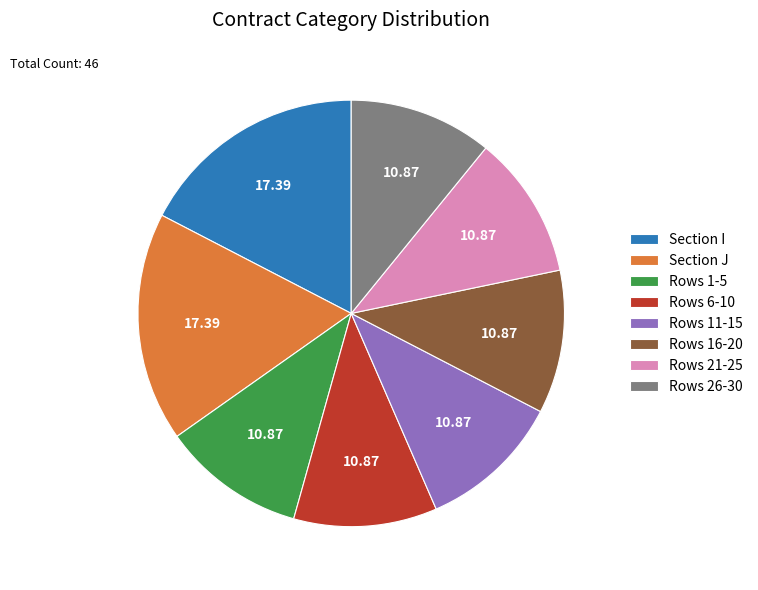

Between Section J and Rows 21-25, which is larger?

Section J